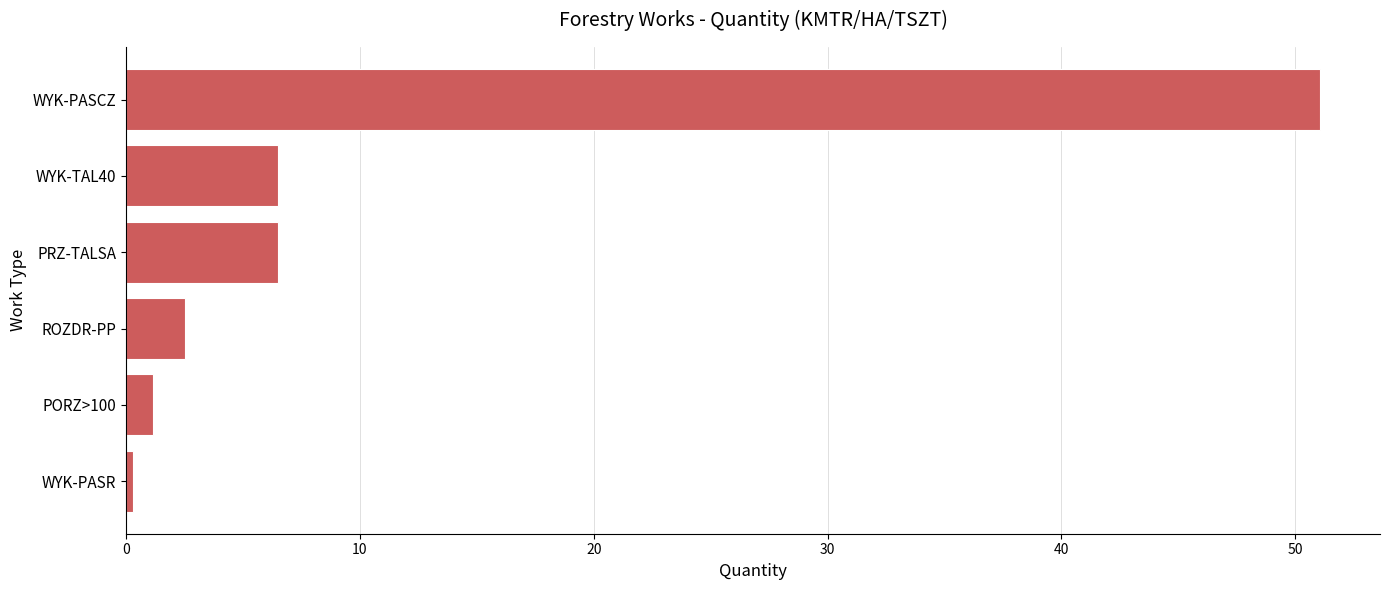

Reading top to bottom, extract all data points from this chart.

51.1	6.5	6.5	2.5	1.1	0.3